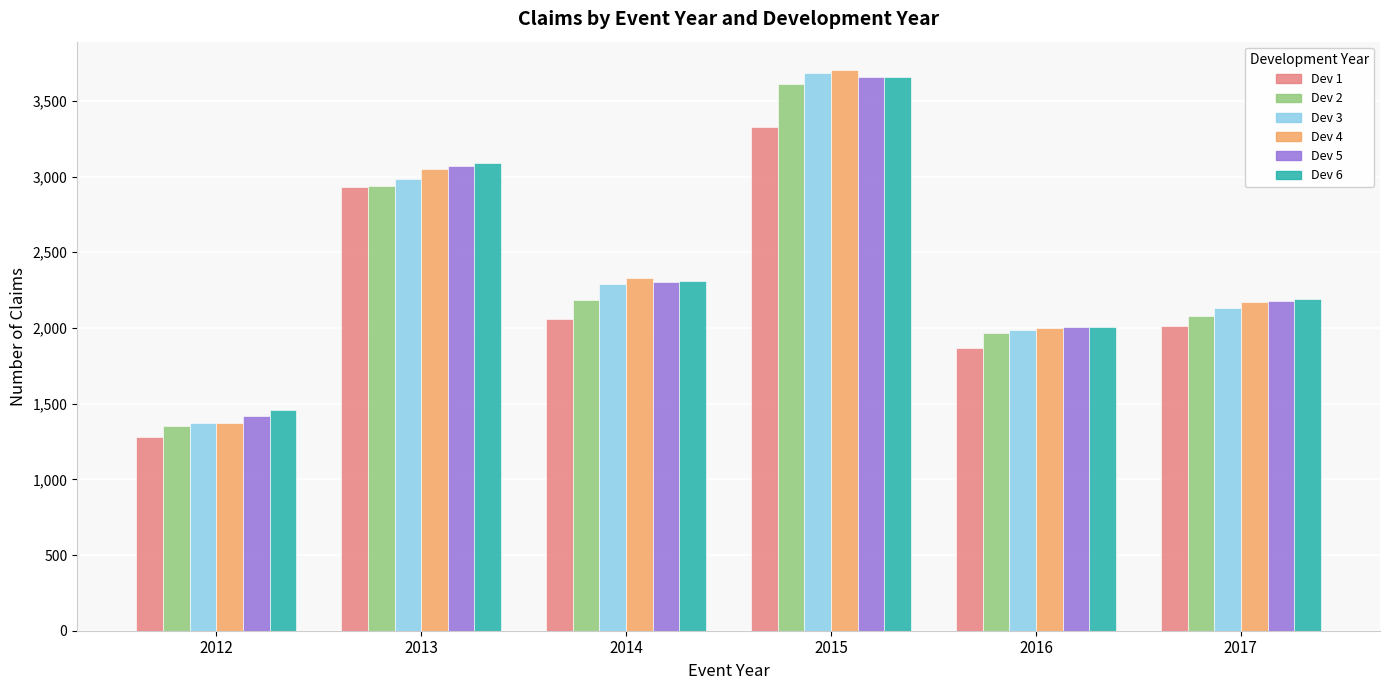

Which series has the widest spread of values?

Dev 4